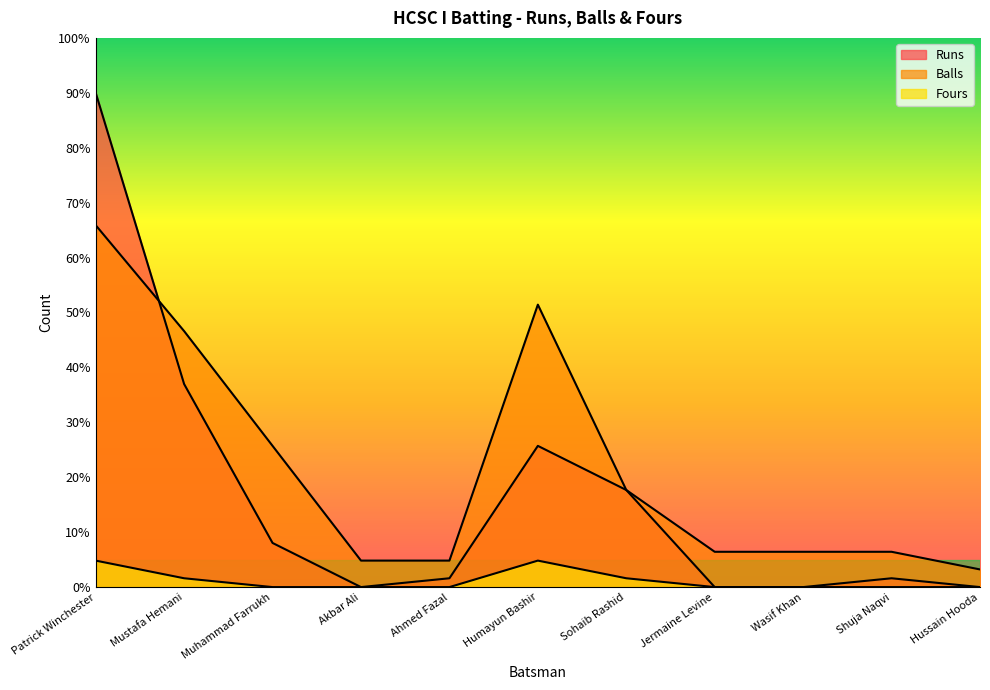

What is the total value across all series at Ahmed Fazal?

6.4